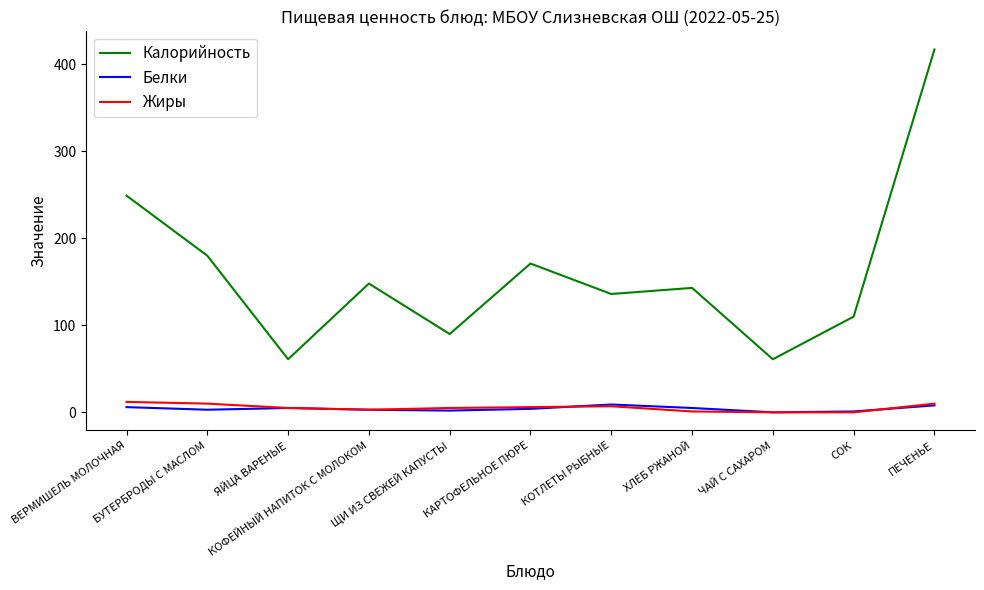

Is it true that Белки equals 9 at КОТЛЕТЫ РЫБНЫЕ?

True